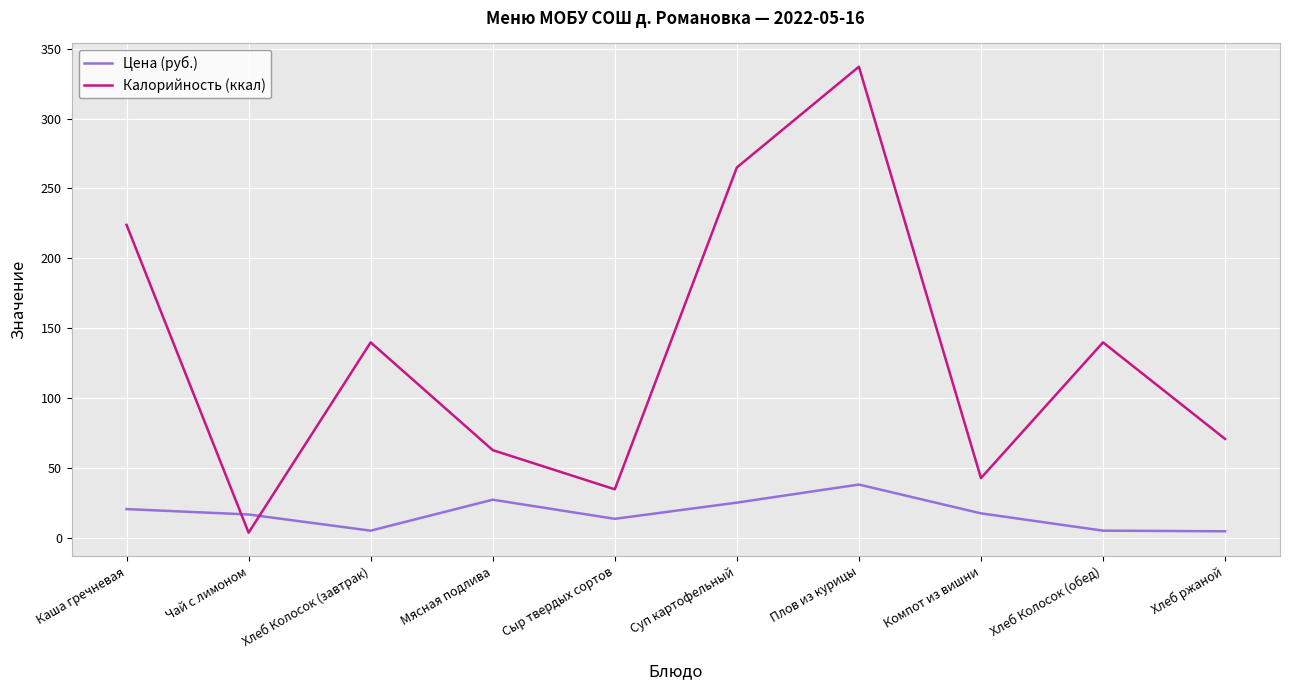

Rank the series by their maximum value, from highest to lowest.

Калорийность (ккал), Цена (руб.)